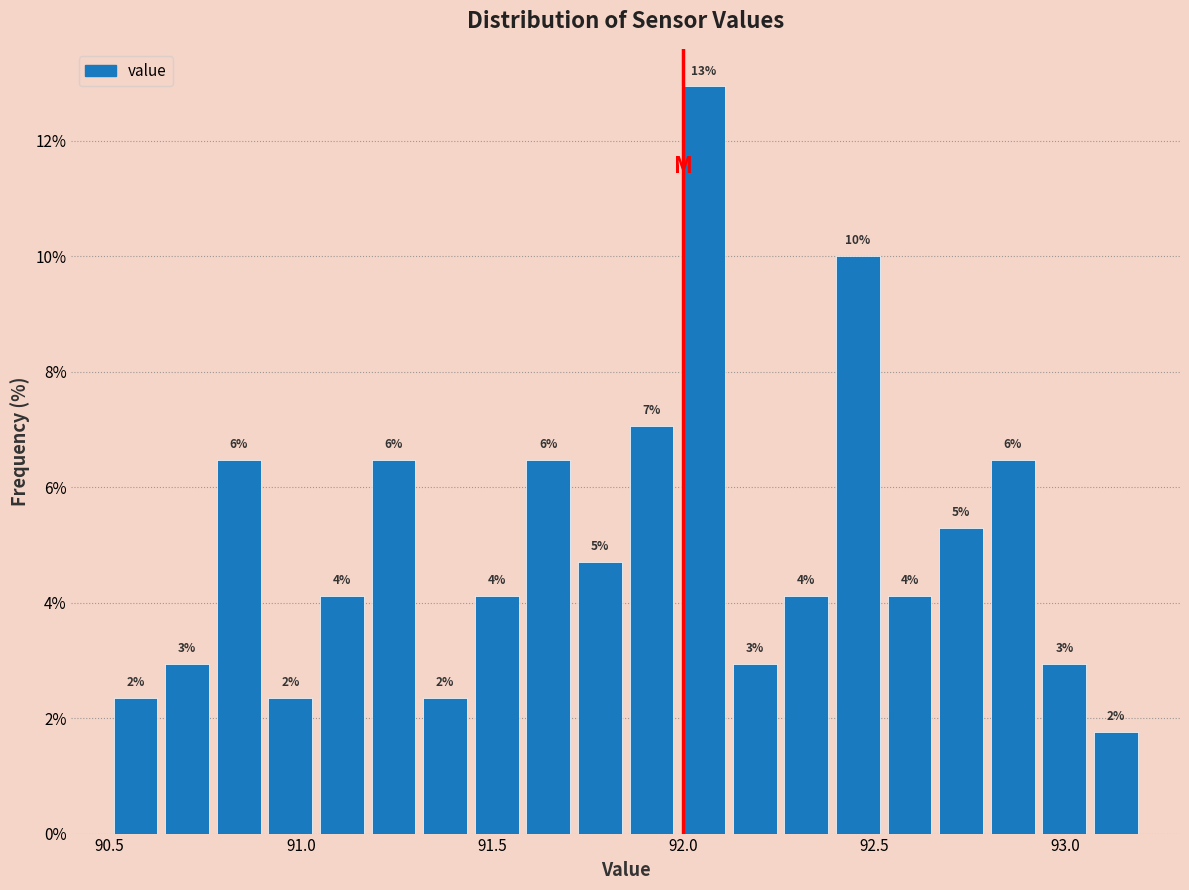

Around what value on the x-axis is the tallest bar? Give the approximate position of its centre, as read against the axis.

92.05